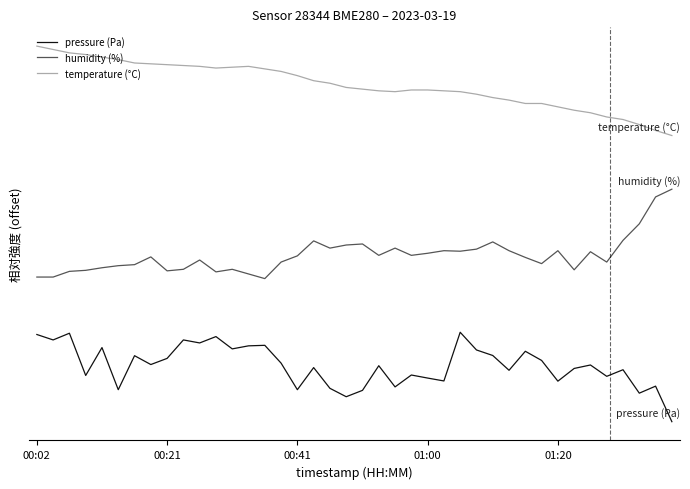

Does the chart display data point markers on the line(s)?

No